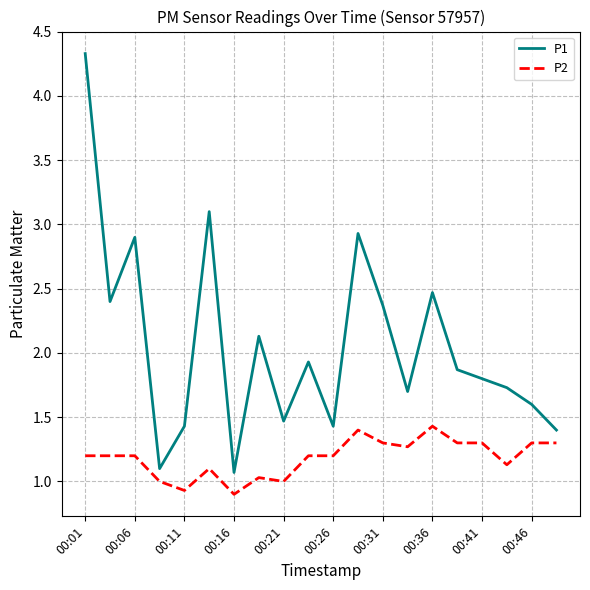

Which series has the widest spread of values?

P1